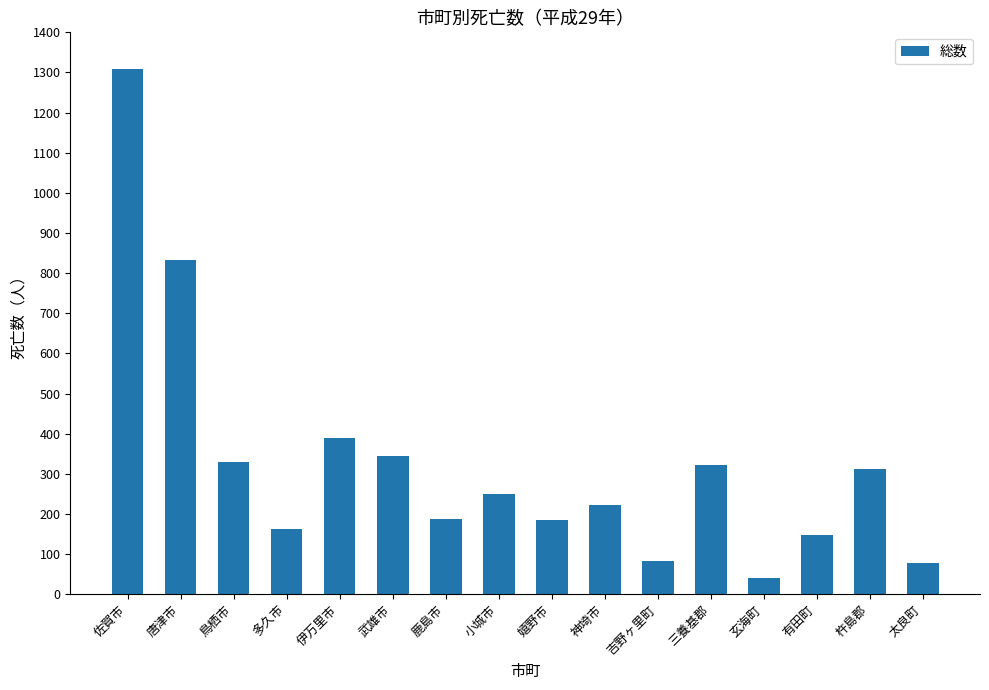

Where is the data nearest to the value 675?

唐津市